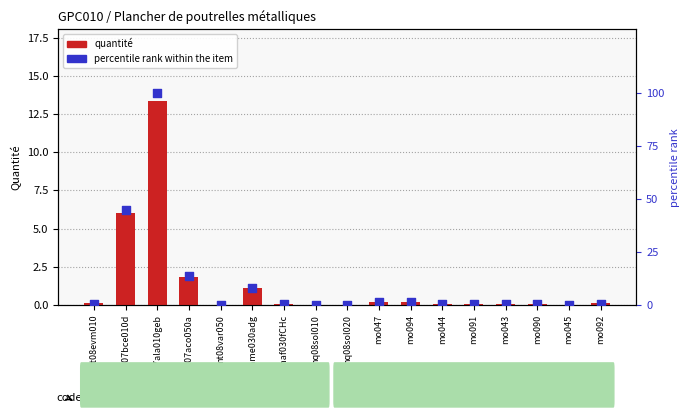

At how many categories does at least one series exceed 18?

2